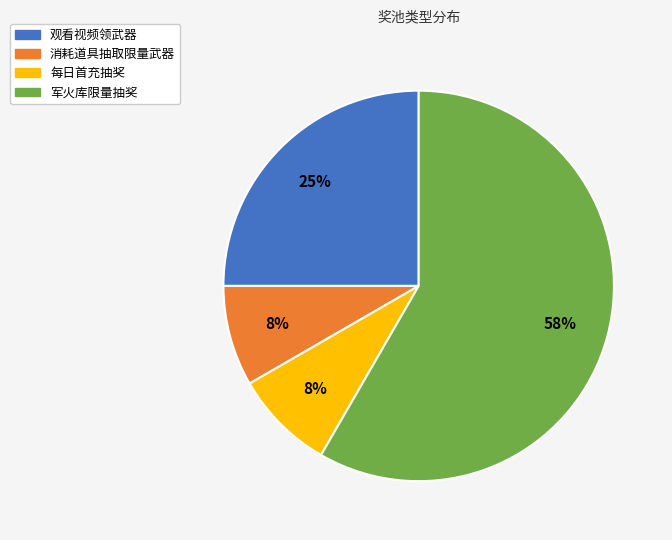

How many slices are in this pie chart?

4